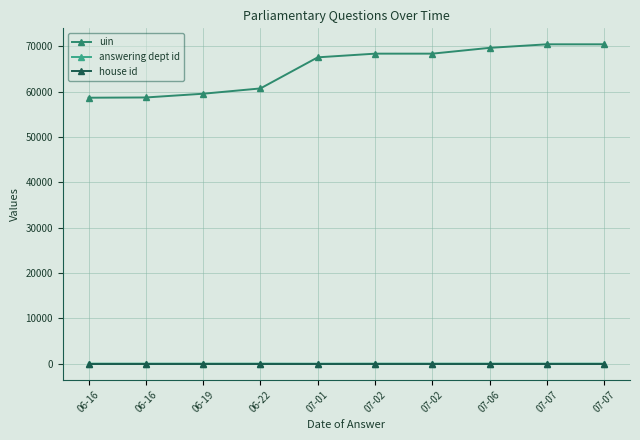

What is the difference between the highest and lowest values at 07-06?

69631